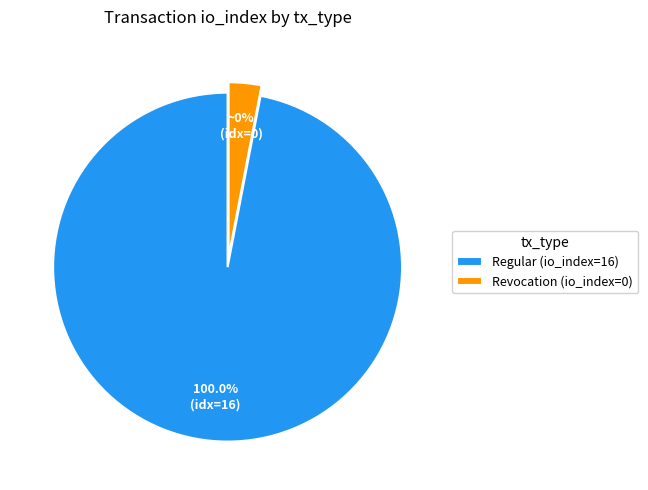

Is it true that Regular (io_index=16) is 99% of the pie?

False